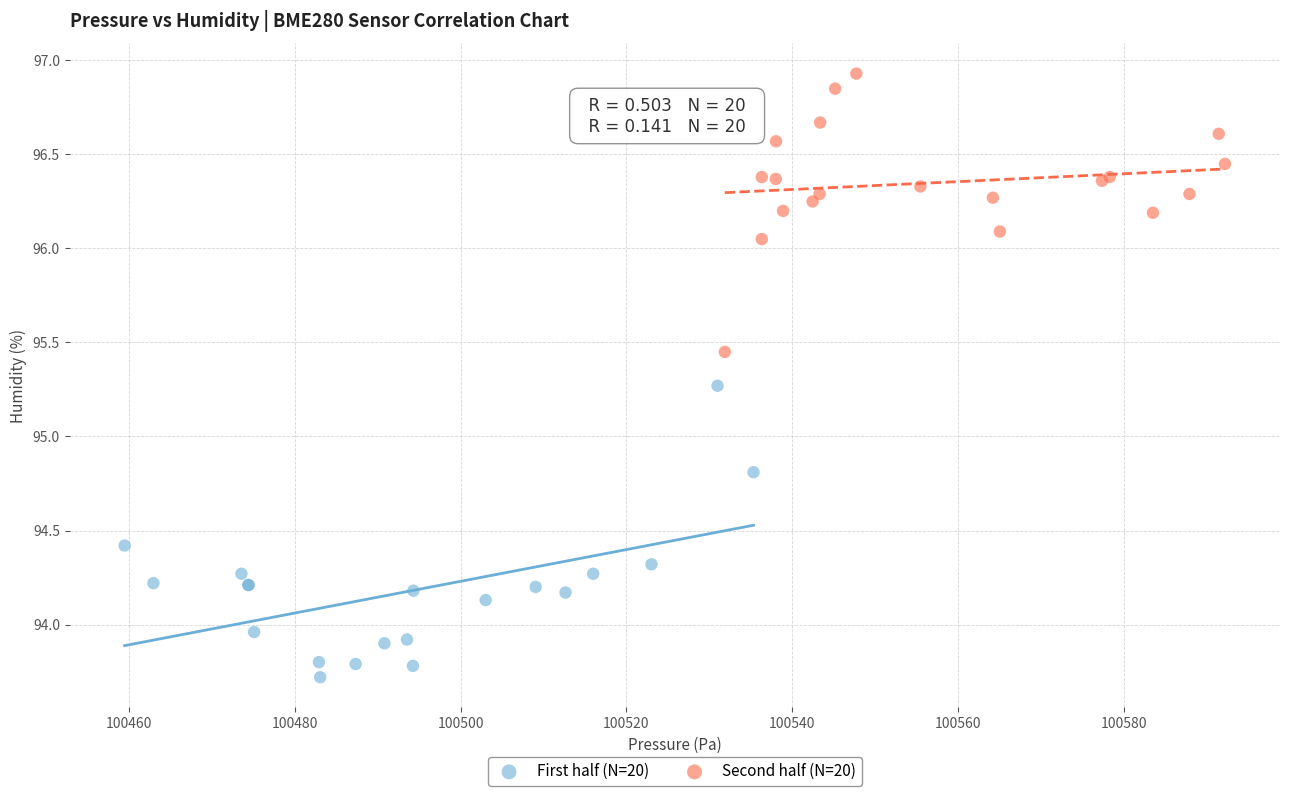

Which series reaches the maximum Y coordinate?

Second half (N=20)